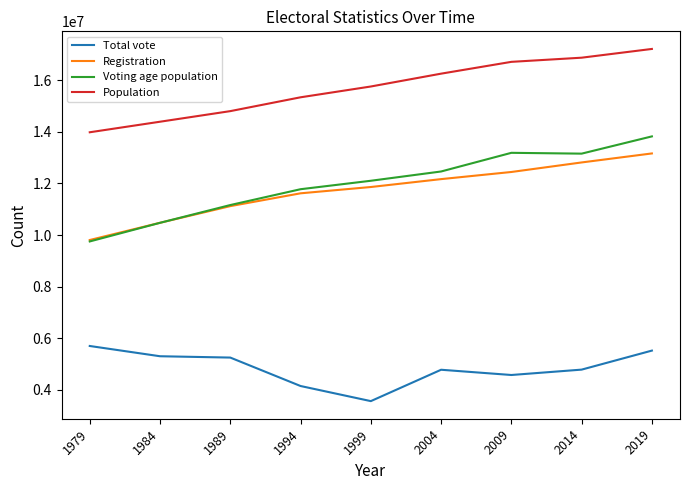

List the series in order of their peak value, highest first.

Population, Voting age population, Registration, Total vote